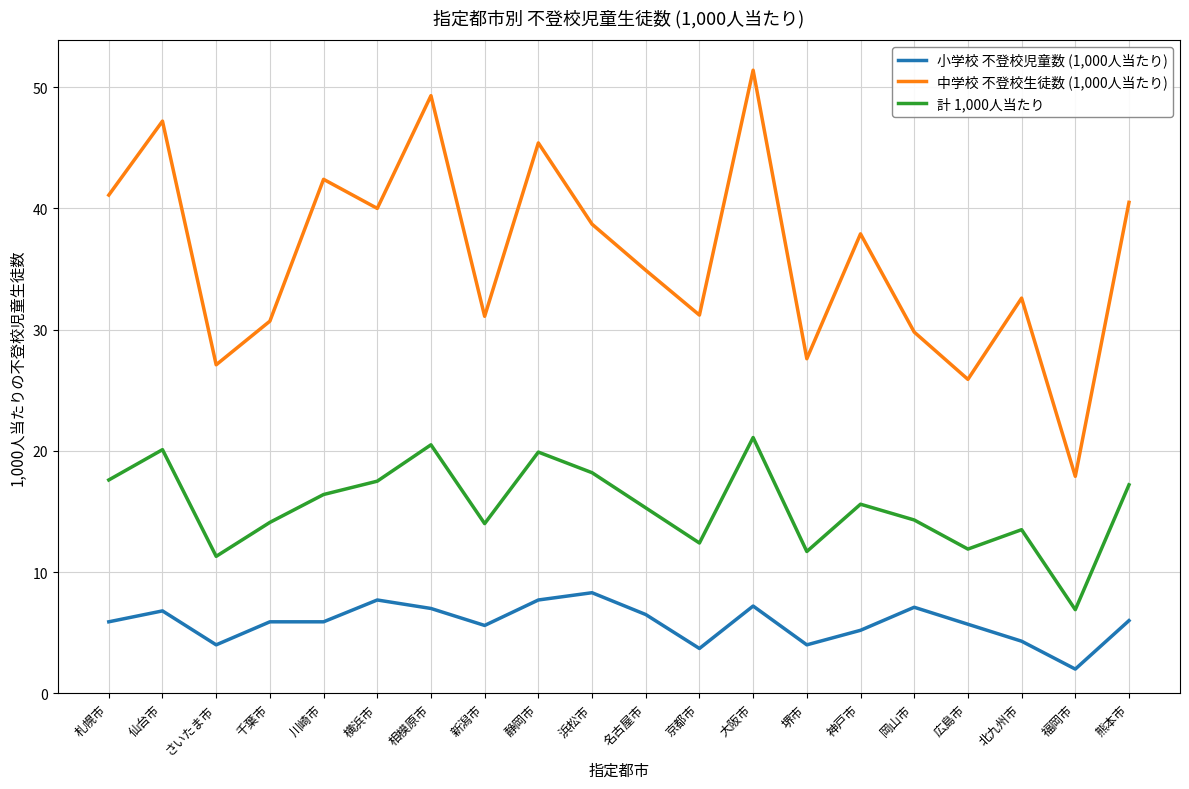

At which category does the chart reach its peak across all series?

大阪市